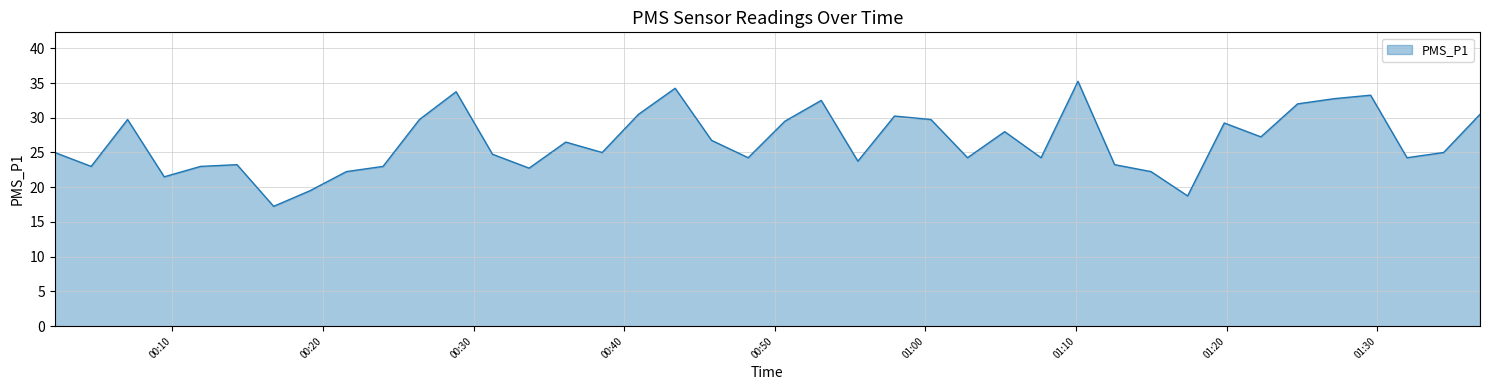

What is the difference between the maximum and minimum values?

18.0